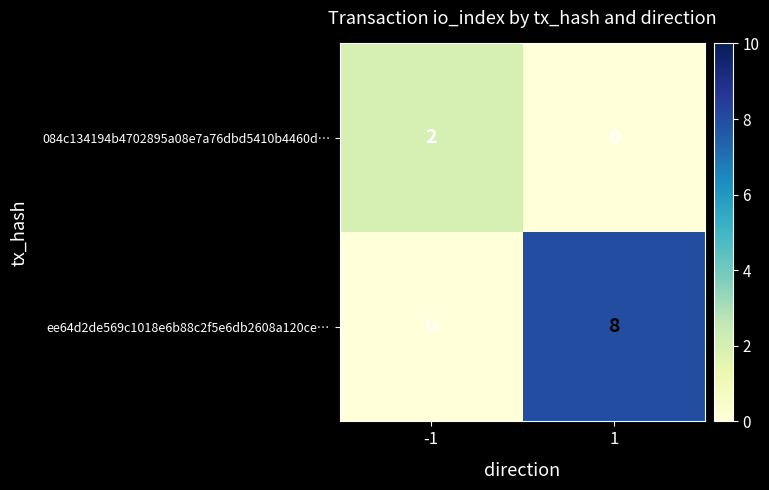

The value of ee64d2de569c1018e6b88c2f5e6db2608a120ce… at -1 is 4. True or false?

False